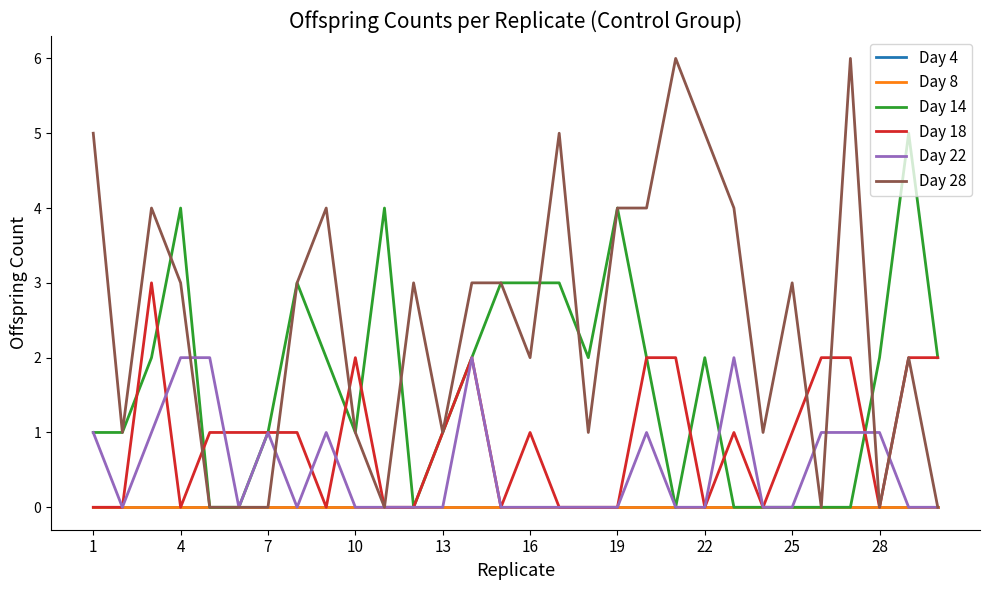

At which label does Day 4 reach its peak?

1